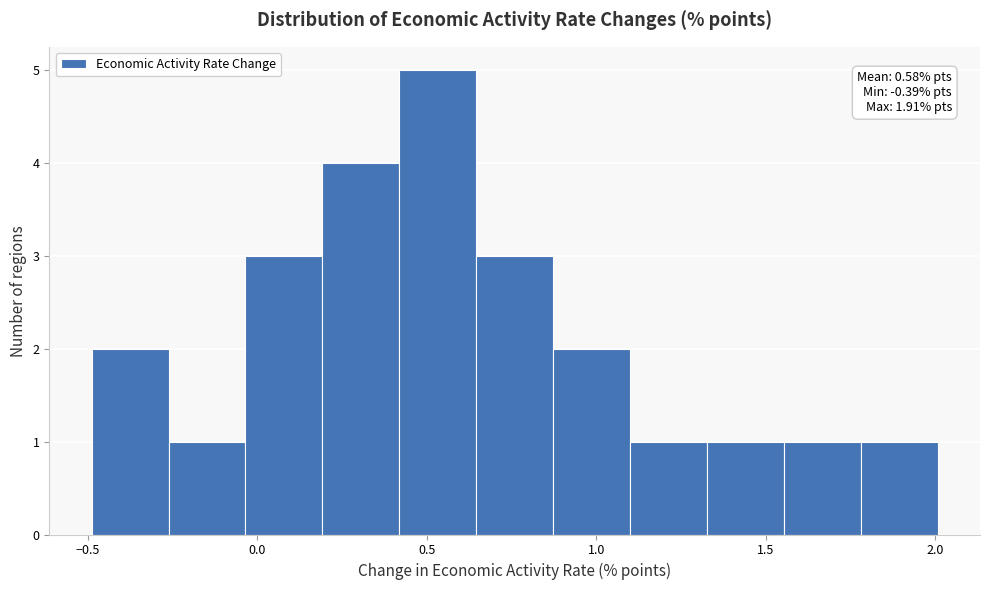

Over which range of the x-axis is the bar tallest?

0.40 to 0.65